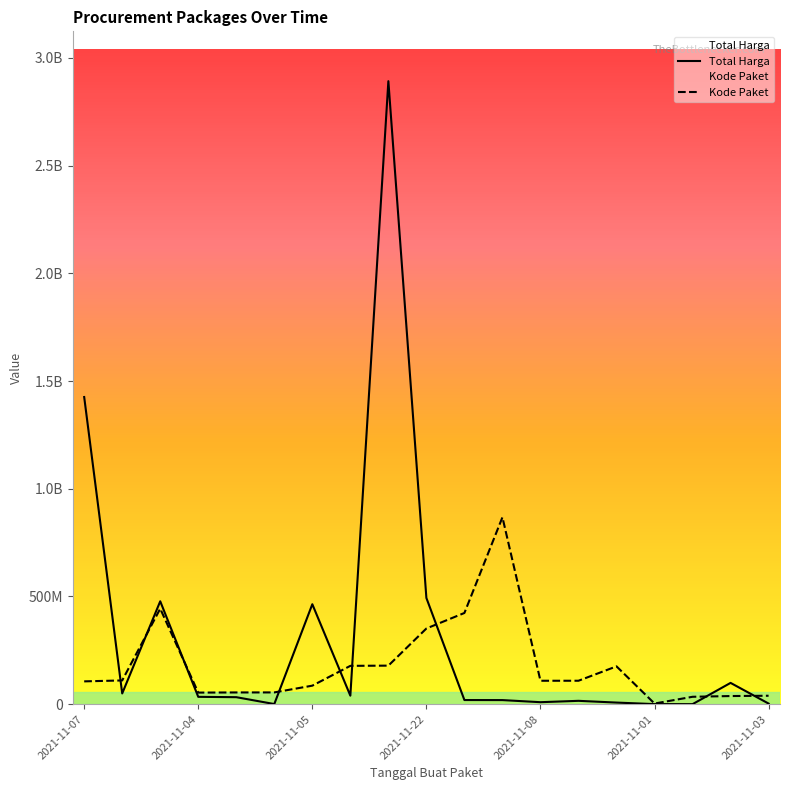

Reading left to right, list all the values displayed in this chart.

Total Harga: 1425867900.0	49730040.0	477600000.0	34000000.0	32441200.0	577875.0	464002100.0	39440000.0	2892122000.0	493000000.0	19175000.0	18900000.0	9180000.0	15513960.0	7401240.0	333600.0	78000.0	98772570.0	2772000.0
Kode Paket: 105865056.4	110181969.5	443352007.5	53678234.1	54408207.7	54546651.0	85910346.0	177905903.3	178875006.2	351306107.2	423378418.4	867636600.0	108690557.9	108759779.5	175514610.3	2919894.6	34289882.5	37738378.6	39103932.8